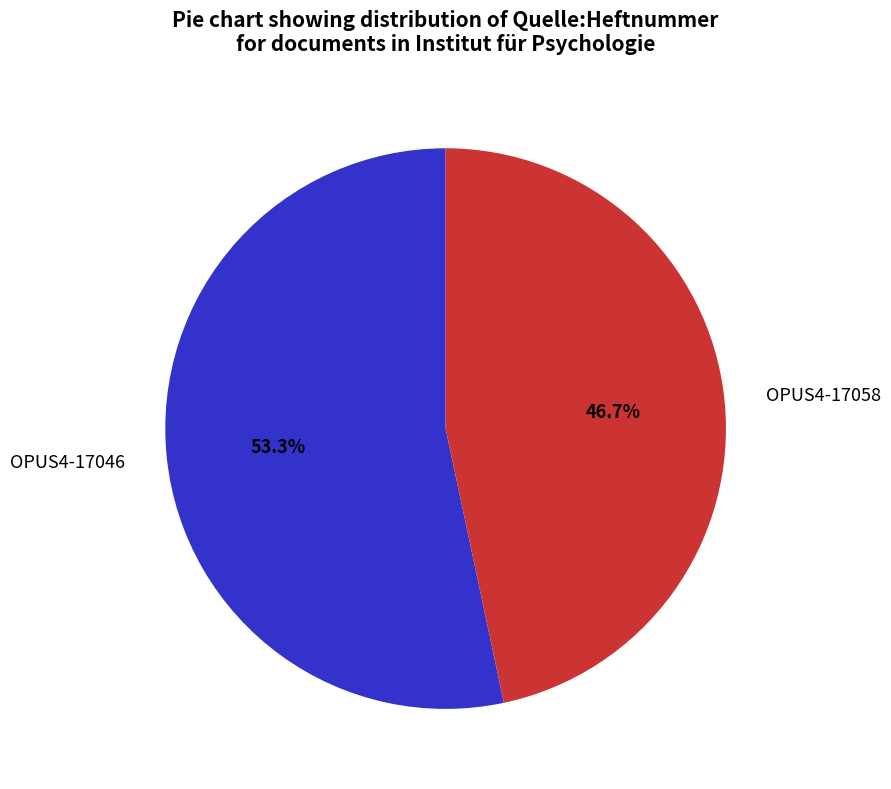

Rank the categories by value from highest to lowest.

OPUS4-17046, OPUS4-17058